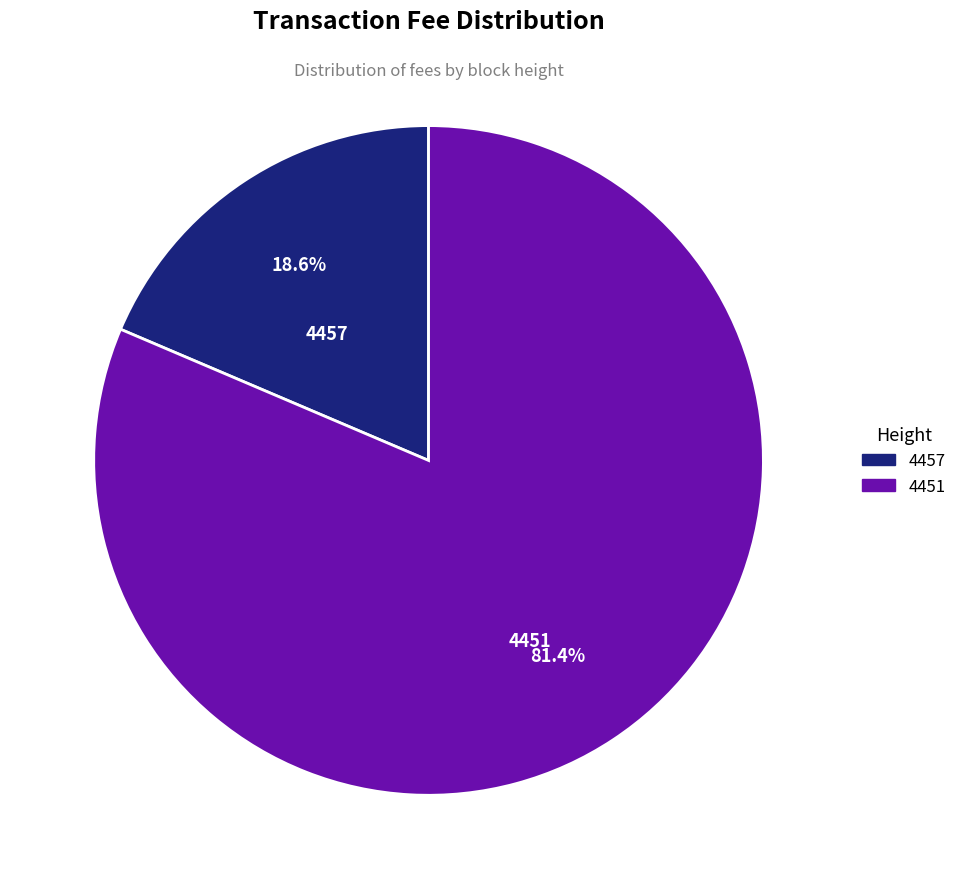

What is the total percentage of 4457 and 4451?

100.0%